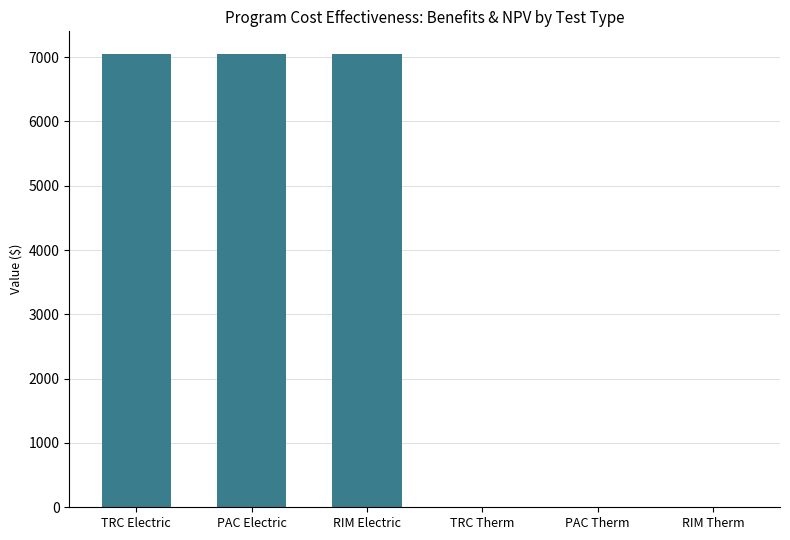

What is the greatest value displayed?

7048.1